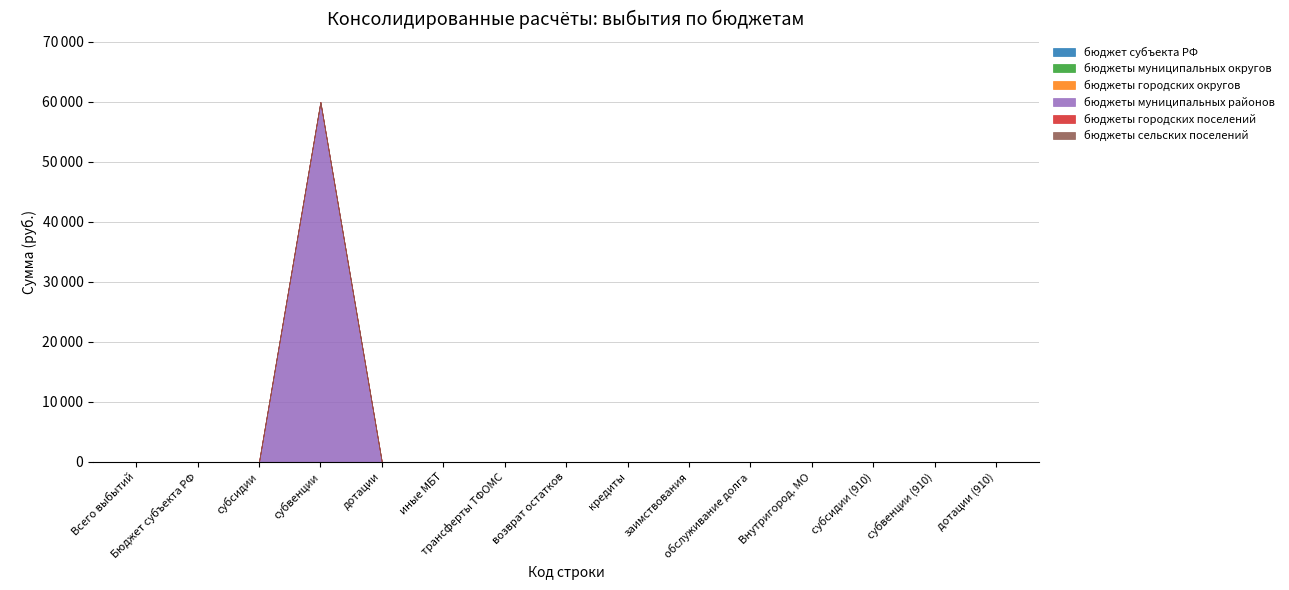

Does the chart display data point markers on the line(s)?

No